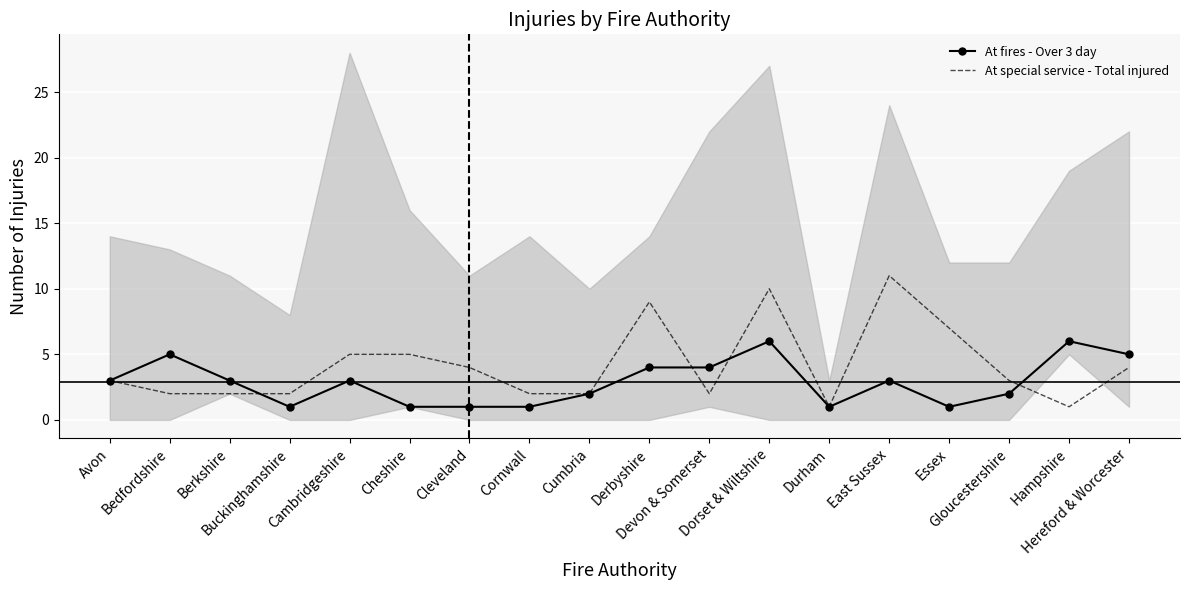

Which series has the largest total across all categories?

At special service - Total injured